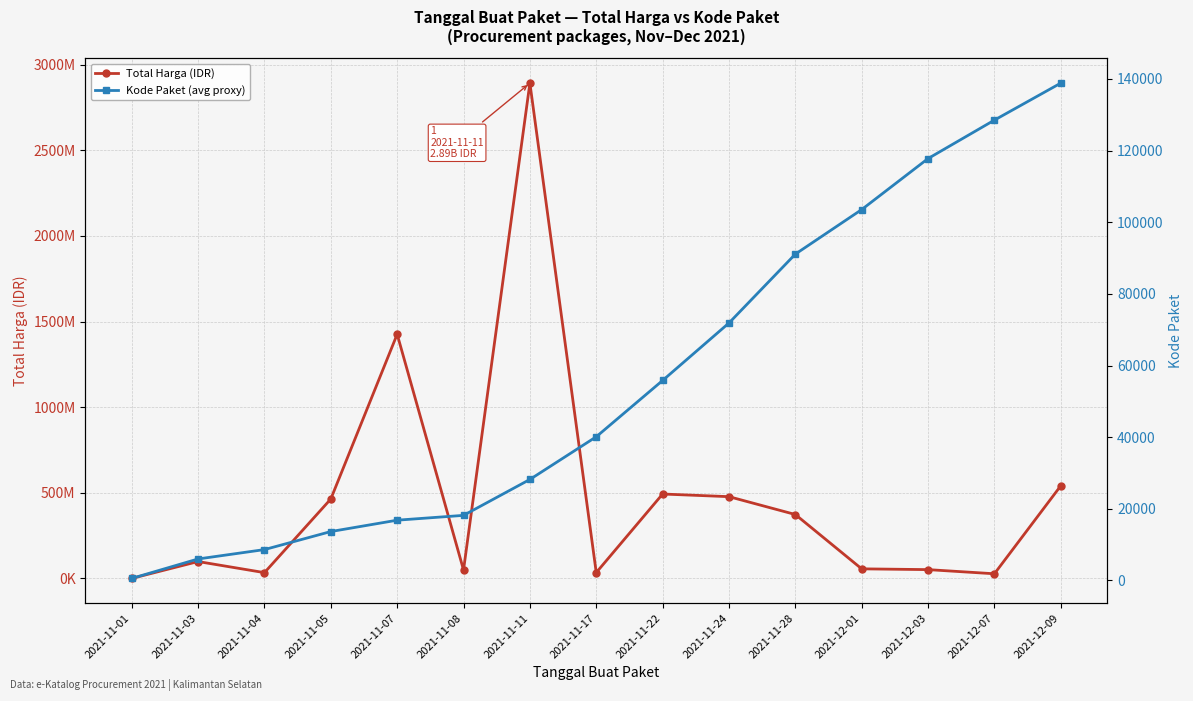

Which series has the largest total across all categories?

Total Harga (IDR)